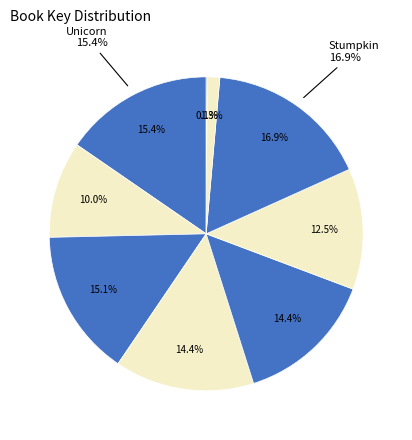

Which slice is the smallest?

Dinosaur's Binkit